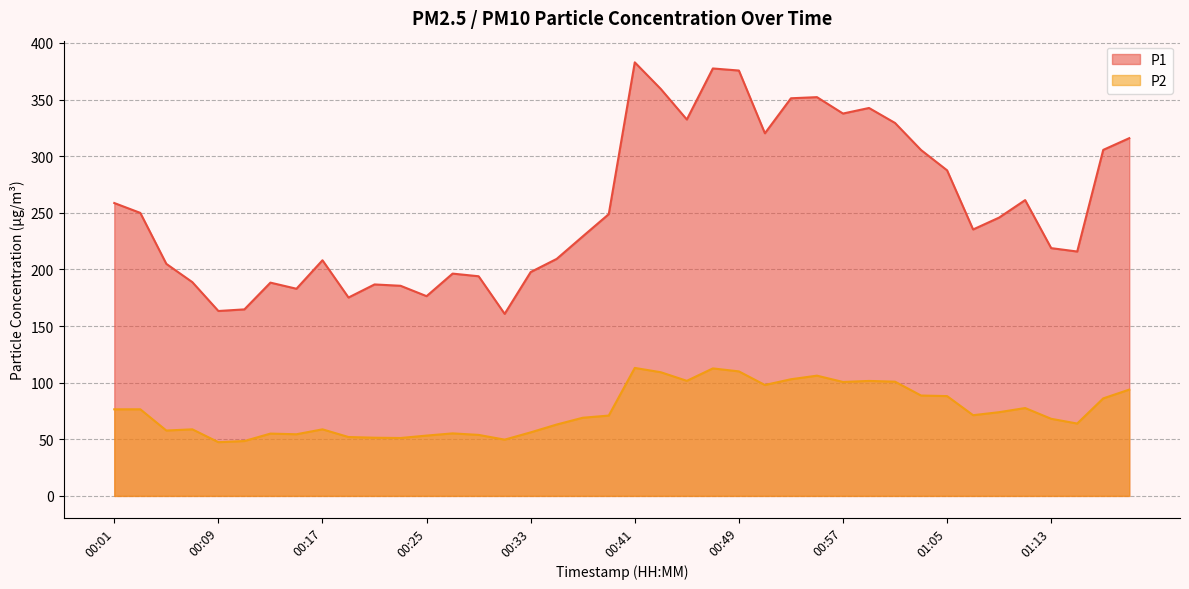

Rank the series by their maximum value, from lowest to highest.

P2, P1